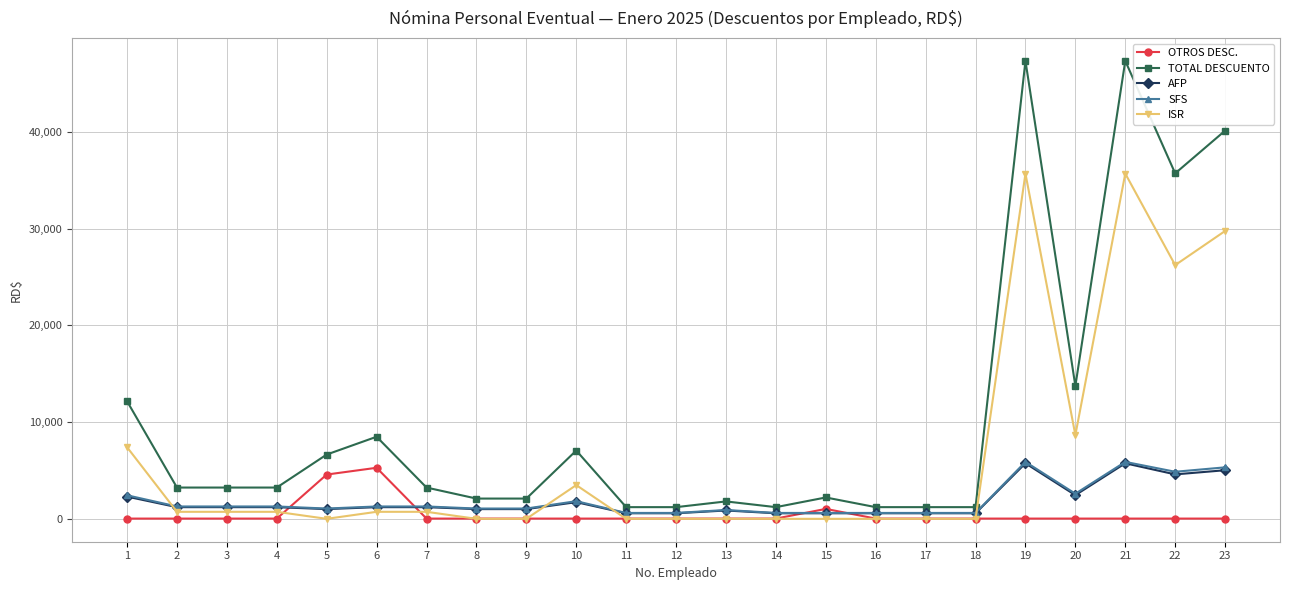

True or false: TOTAL DESCUENTO and OTROS DESC. cross at least once.

False